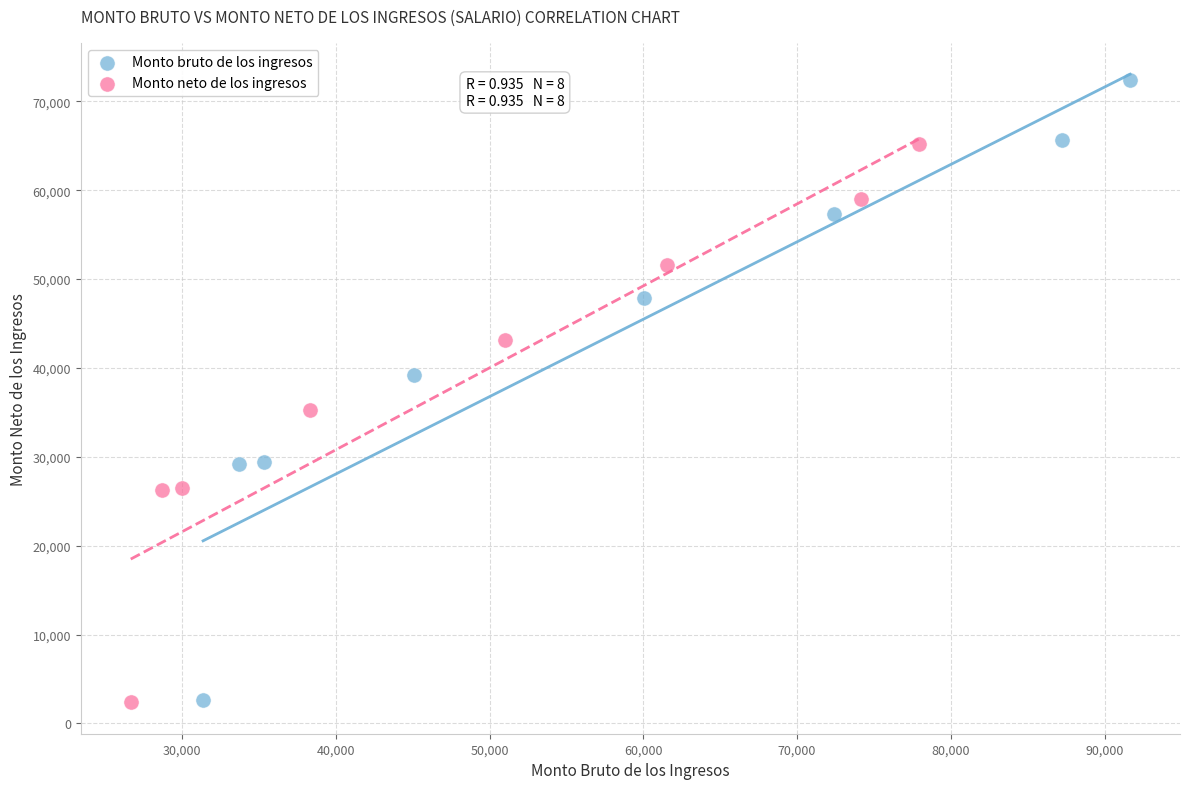

Which series has the widest spread of Y values?

Monto bruto de los ingresos